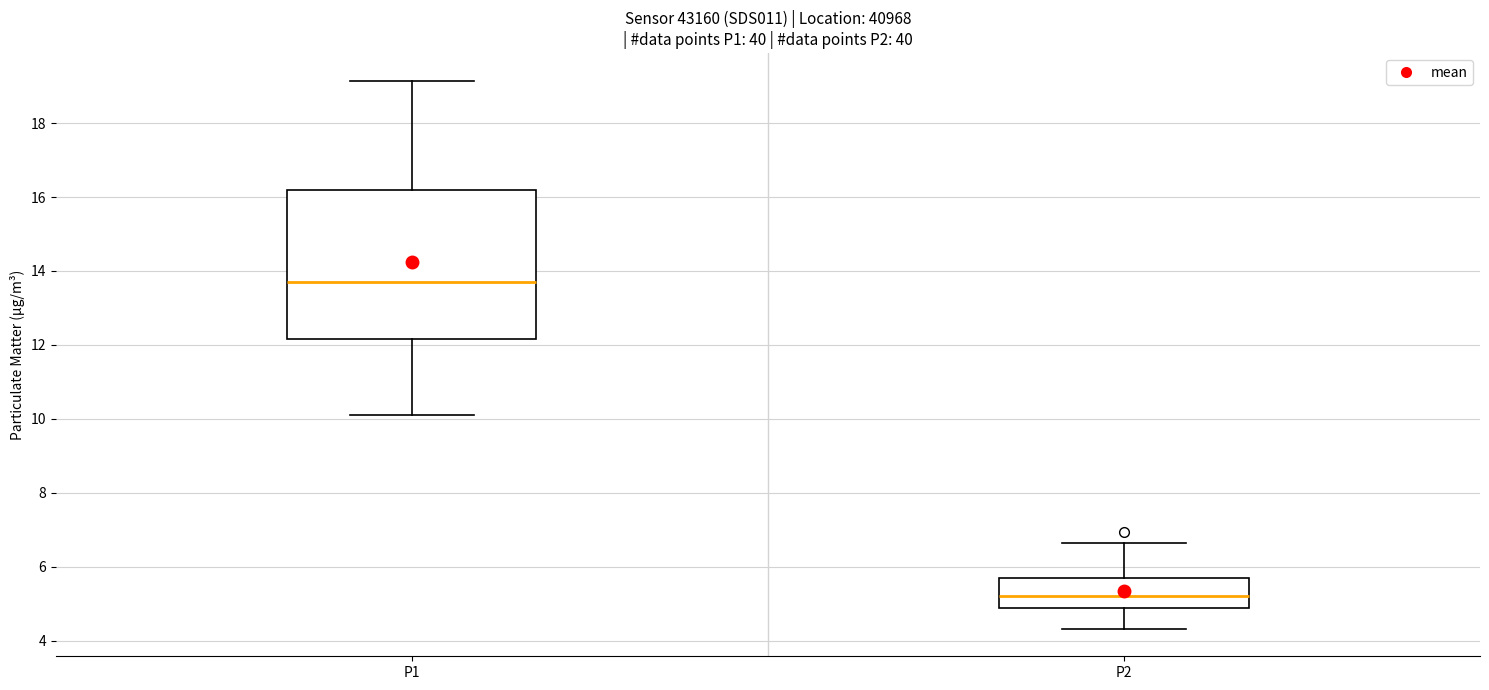

Comparing the boxes themselves (not the whiskers), which one is the tallest?

P1